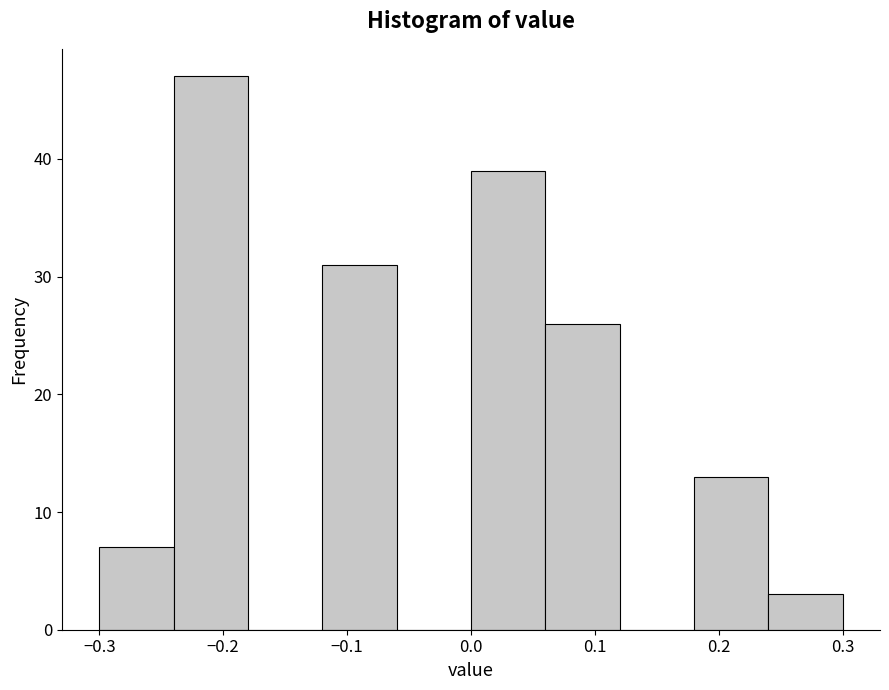

Reading left to right, transcribe this chart: for each bar, give the range it covers on the x-axis and its height. The values are not printed on the chart, so give them approximately, as read against the axis.

-0.30 to -0.24: 7
-0.24 to -0.18: 47
-0.18 to -0.12: 0
-0.12 to -0.06: 31
-0.06 to 0.00: 0
0.00 to 0.06: 39
0.06 to 0.12: 26
0.12 to 0.18: 0
0.18 to 0.24: 13
0.24 to 0.30: 3